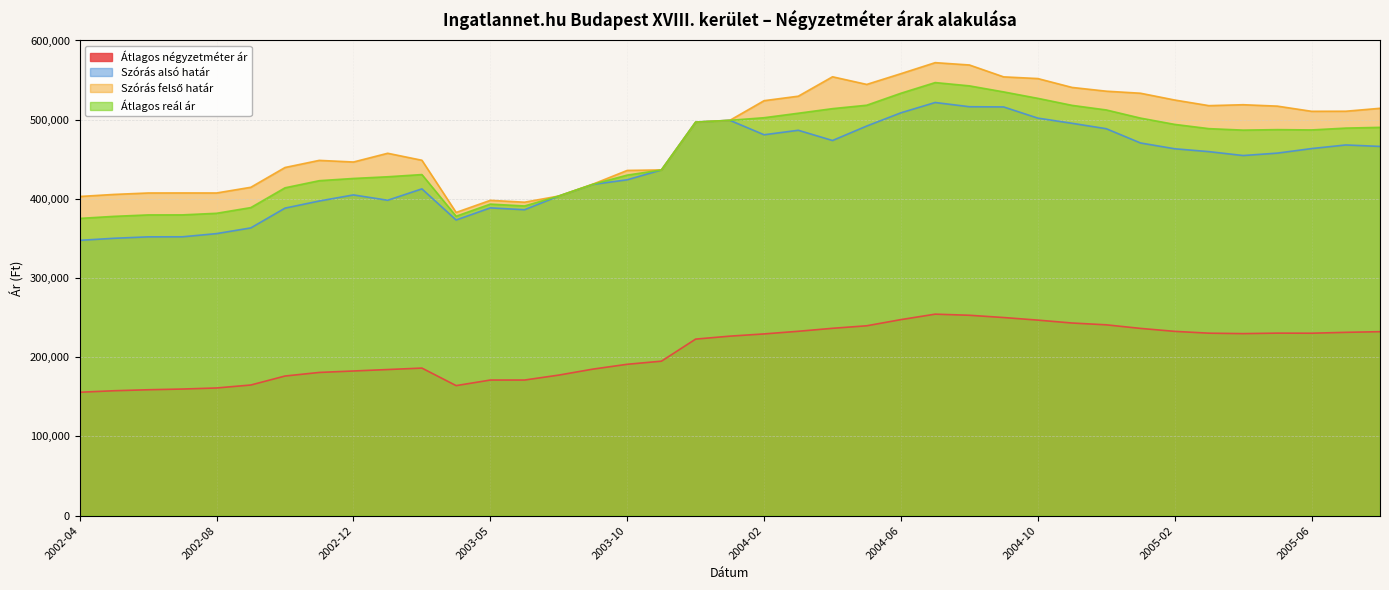

At which category does Szórás alsó határ reach its first local valley?

2003-02